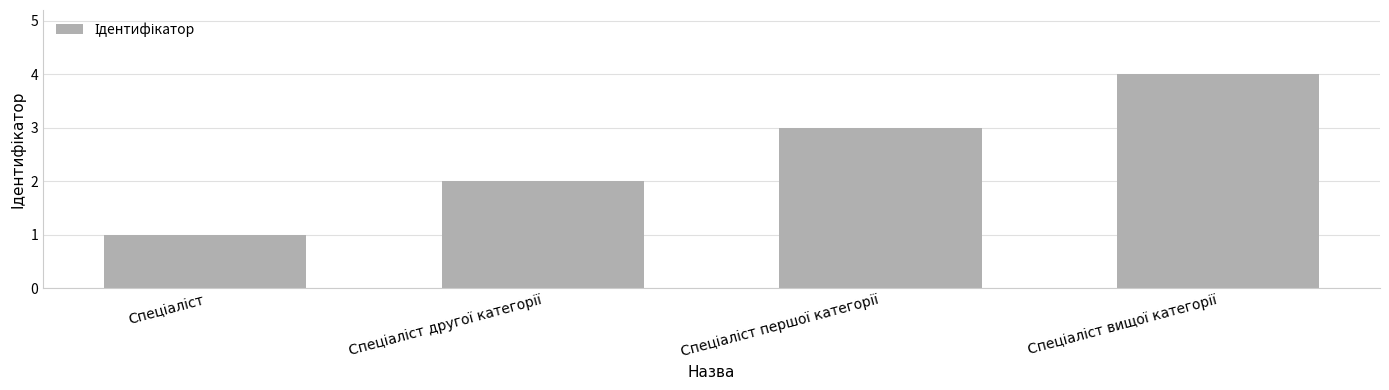

How many bars are there in total?

4